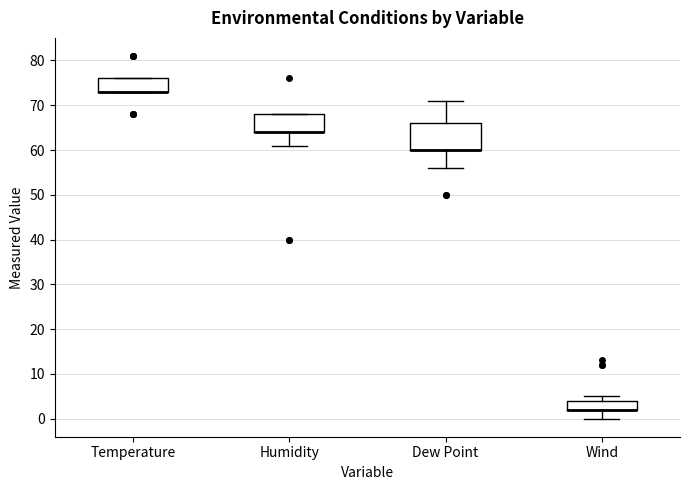

Where is the upper edge of the box for Temperature on the y-axis? The values are not printed on the chart, so give them approximately, as read against the axis.

76